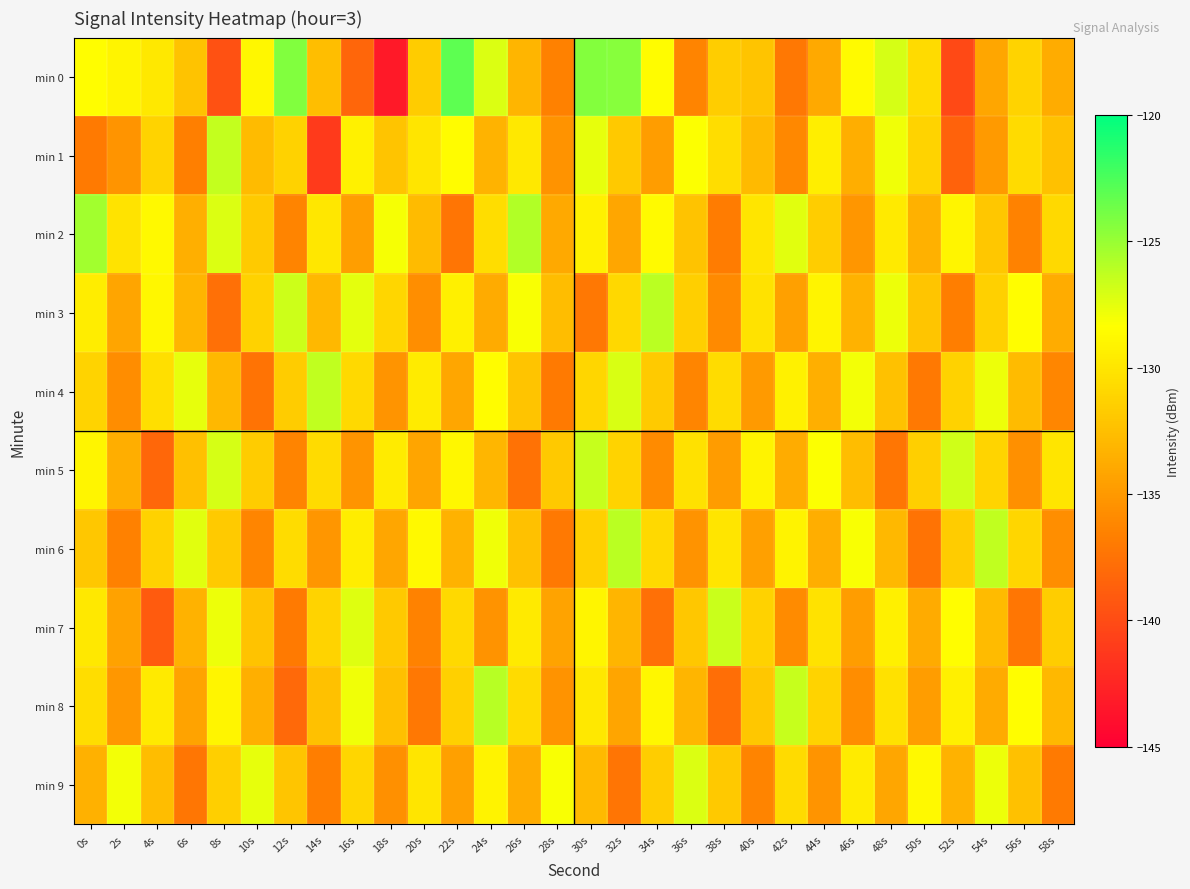

Reading left to right, what are all the values shown in this chart?

min 0: 0s=-128.5	2s=-129.1	4s=-129.8	6s=-132.2	8s=-139.7	10s=-128.9	12s=-124.2	14s=-132.5	16s=-138.3	18s=-143.3	20s=-131.7	22s=-123.0	24s=-127.1	26s=-133.1	28s=-136.5	30s=-124.3	32s=-124.5	34s=-128.5	36s=-136.4	38s=-131.6	40s=-132.1	42s=-137.1	44s=-134.0	46s=-128.7	48s=-127.0	50s=-130.7	52s=-140.1	54s=-134.2	56s=-131.2	58s=-133.7
min 1: 0s=-137.0	2s=-135.3	4s=-131.2	6s=-136.6	8s=-126.4	10s=-132.7	12s=-131.3	14s=-141.2	16s=-129.2	18s=-132.2	20s=-130.0	22s=-128.5	24s=-133.2	26s=-129.8	28s=-135.4	30s=-127.6	32s=-131.9	34s=-134.7	36s=-128.3	38s=-130.5	40s=-132.8	42s=-136.1	44s=-129.4	46s=-133.6	48s=-127.9	50s=-131.2	52s=-138.5	54s=-134.9	56s=-130.7	58s=-132.4
min 2: 0s=-125.3	2s=-130.1	4s=-128.7	6s=-133.5	8s=-127.2	10s=-131.8	12s=-136.4	14s=-129.9	16s=-134.6	18s=-128.1	20s=-132.7	22s=-137.3	24s=-130.5	26s=-125.8	28s=-133.9	30s=-129.2	32s=-134.1	34s=-128.6	36s=-132.3	38s=-136.8	40s=-130.0	42s=-127.4	44s=-131.6	46s=-135.2	48s=-129.7	50s=-133.4	52s=-128.9	54s=-132.0	56s=-136.5	58s=-130.8
min 3: 0s=-129.5	2s=-134.2	4s=-128.8	6s=-133.1	8s=-137.6	10s=-131.3	12s=-126.7	14s=-132.9	16s=-127.5	18s=-131.0	20s=-135.7	22s=-129.3	24s=-133.8	26s=-128.2	28s=-132.6	30s=-137.1	32s=-130.9	34s=-126.1	36s=-131.5	38s=-136.0	40s=-130.2	42s=-134.5	44s=-129.0	46s=-133.3	48s=-127.8	50s=-132.1	52s=-136.7	54s=-131.4	56s=-128.4	58s=-133.7
min 4: 0s=-131.2	2s=-135.8	4s=-130.4	6s=-127.6	8s=-132.9	10s=-137.4	12s=-131.7	14s=-126.3	16s=-130.8	18s=-135.3	20s=-129.6	22s=-134.1	24s=-128.5	26s=-132.2	28s=-136.9	30s=-131.0	32s=-127.1	34s=-131.8	36s=-136.3	38s=-130.6	40s=-134.9	42s=-129.2	44s=-133.5	46s=-128.0	48s=-132.4	50s=-137.0	52s=-131.3	54s=-127.8	56s=-132.7	58s=-136.2
min 5: 0s=-128.9	2s=-133.6	4s=-138.2	6s=-132.5	8s=-127.0	10s=-131.7	12s=-136.4	14s=-130.7	16s=-135.3	18s=-129.6	20s=-134.2	22s=-128.8	24s=-133.0	26s=-137.5	28s=-131.9	30s=-126.5	32s=-131.2	34s=-135.9	36s=-130.3	38s=-134.8	40s=-129.1	42s=-133.7	44s=-128.3	46s=-132.6	48s=-137.2	50s=-131.5	52s=-126.8	54s=-131.1	56s=-135.6	58s=-130.0
min 6: 0s=-132.0	2s=-136.6	4s=-131.3	6s=-127.4	8s=-131.8	10s=-136.3	12s=-130.6	14s=-135.2	16s=-129.5	18s=-134.1	20s=-128.7	22s=-133.3	24s=-127.9	26s=-132.4	28s=-137.0	30s=-131.4	32s=-126.1	34s=-130.8	36s=-135.4	38s=-130.0	40s=-134.5	42s=-129.1	44s=-133.6	46s=-128.2	48s=-132.9	50s=-137.4	52s=-131.7	54s=-126.3	56s=-131.0	58s=-135.7
min 7: 0s=-129.8	2s=-134.4	4s=-139.0	6s=-133.3	8s=-127.8	10s=-132.3	12s=-136.9	14s=-131.2	16s=-127.3	18s=-131.9	20s=-136.5	22s=-130.8	24s=-135.4	26s=-129.7	28s=-134.3	30s=-128.9	32s=-133.1	34s=-137.6	36s=-132.0	38s=-126.6	40s=-131.3	42s=-135.9	44s=-130.2	46s=-134.7	48s=-129.3	50s=-133.8	52s=-128.4	54s=-132.7	56s=-137.2	58s=-131.6
min 8: 0s=-130.5	2s=-135.1	4s=-129.7	6s=-134.3	8s=-128.9	10s=-133.5	12s=-138.1	14s=-132.4	16s=-127.9	18s=-132.5	20s=-137.1	22s=-131.4	24s=-126.0	26s=-130.7	28s=-135.4	30s=-129.8	32s=-134.2	34s=-128.8	36s=-133.1	38s=-137.7	40s=-132.0	42s=-126.5	44s=-131.2	46s=-135.8	48s=-130.3	50s=-134.7	52s=-129.3	54s=-133.8	56s=-128.4	58s=-132.9
min 9: 0s=-133.4	2s=-128.0	4s=-132.6	6s=-137.2	8s=-131.5	10s=-127.6	12s=-132.1	14s=-136.7	16s=-131.0	18s=-135.6	20s=-130.0	22s=-134.5	24s=-129.1	26s=-133.7	28s=-128.2	30s=-132.8	32s=-137.3	34s=-131.6	36s=-127.2	38s=-131.9	40s=-136.4	42s=-130.7	44s=-135.3	46s=-129.6	48s=-134.1	50s=-128.7	52s=-133.3	54s=-127.8	56s=-132.4	58s=-136.9